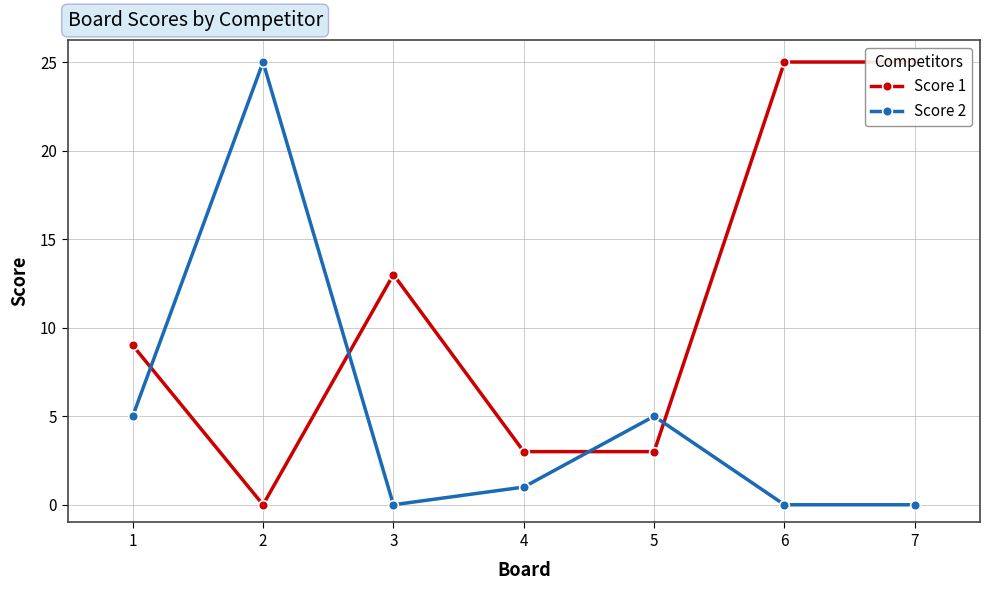

What is the value of the Score 1 point at the 5th from the left?

3